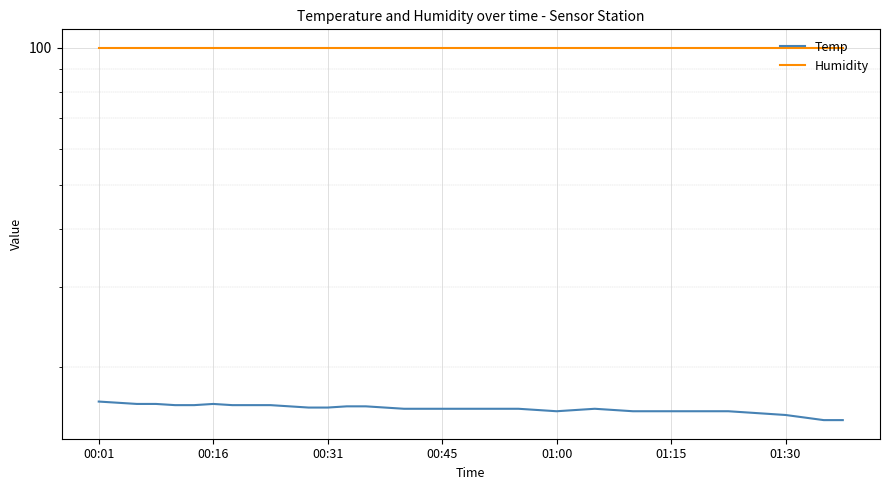

What is the highest value of the Temp series?

16.8